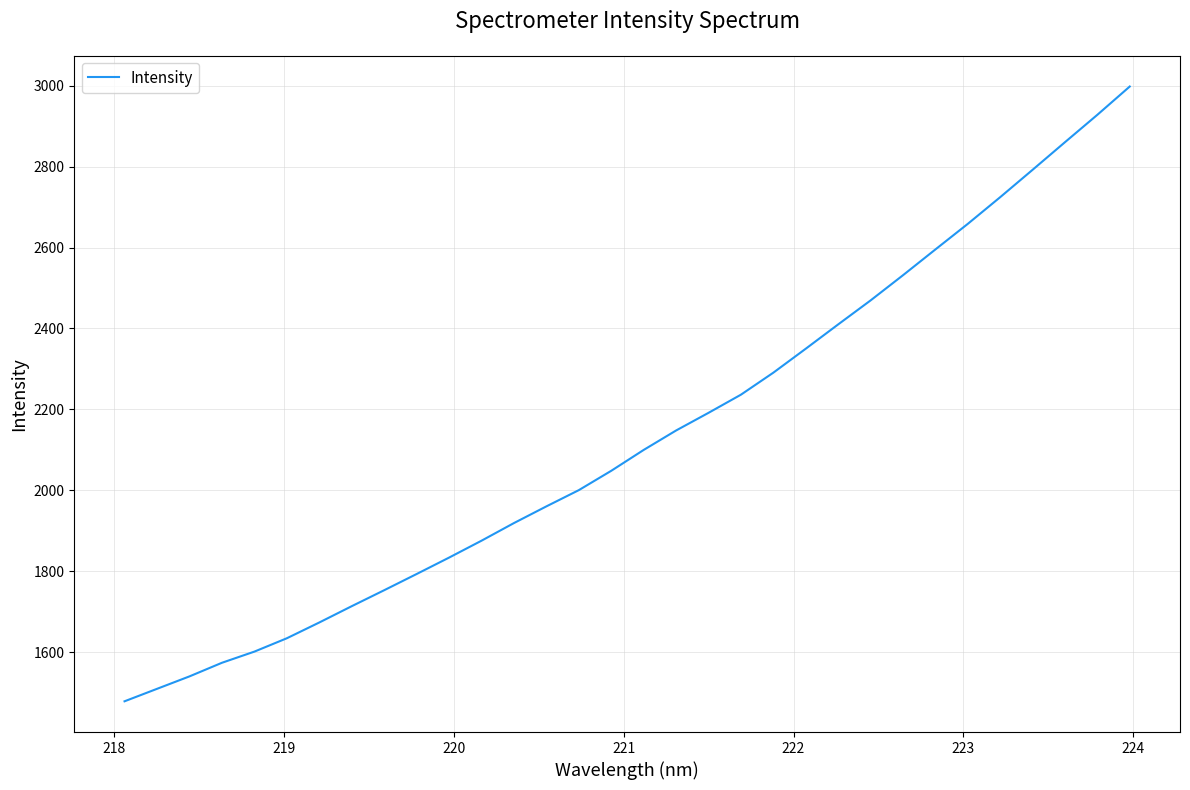

What is the maximum value shown in the chart?

2998.1